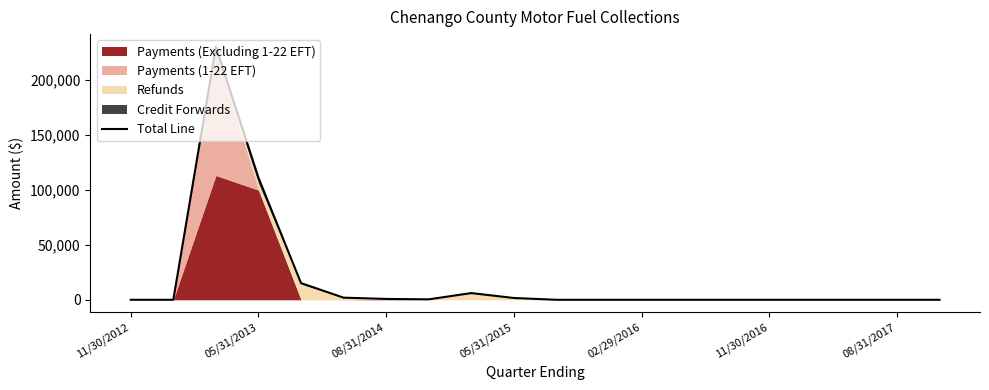

What is the average value?

18379.6